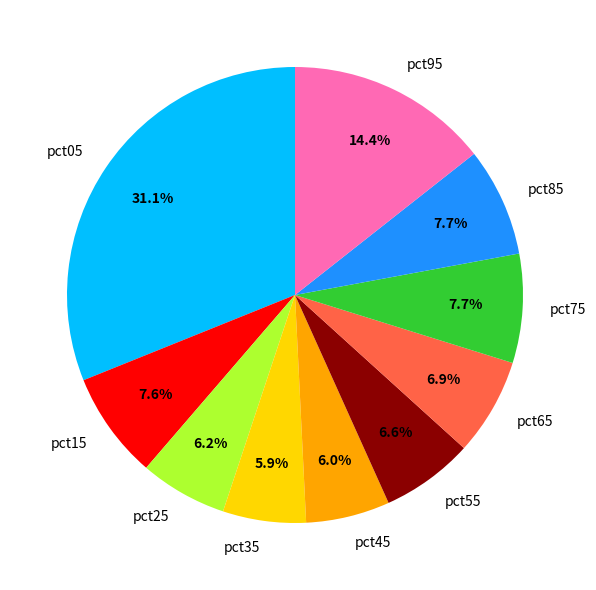

To the nearest percent, what portion does pct55 represent?

7%